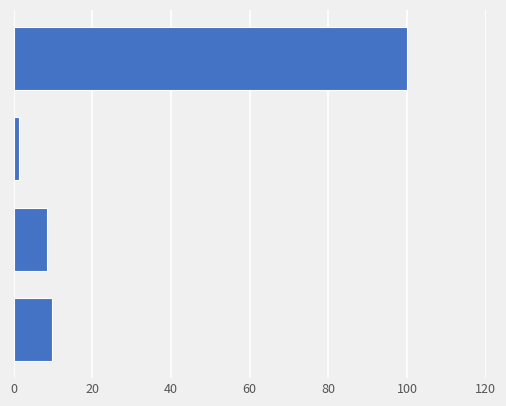

What is the greatest value displayed?

100.0